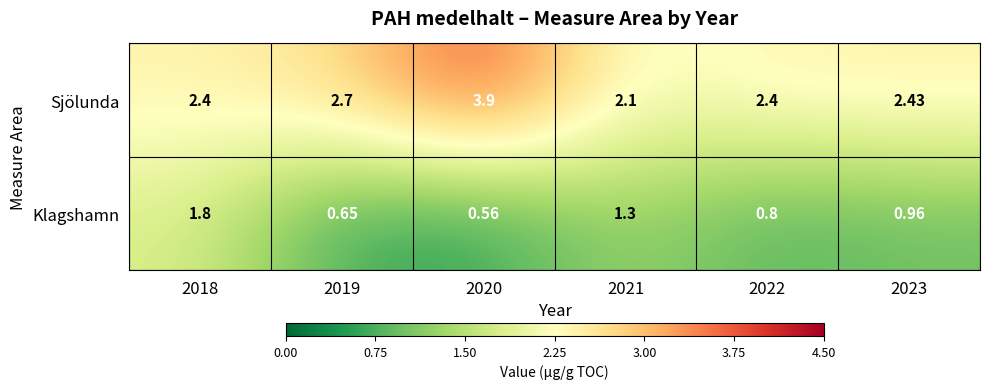

Which series has the largest range (max minus min)?

Sjölunda